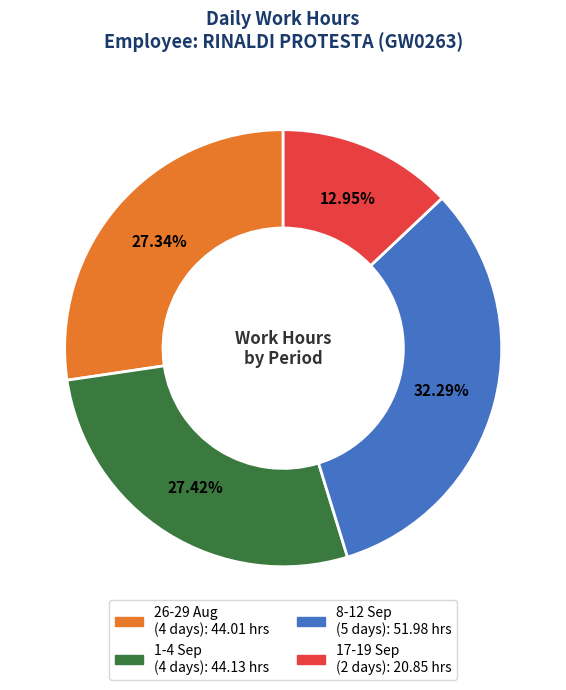

Does any single category account for the majority?

No